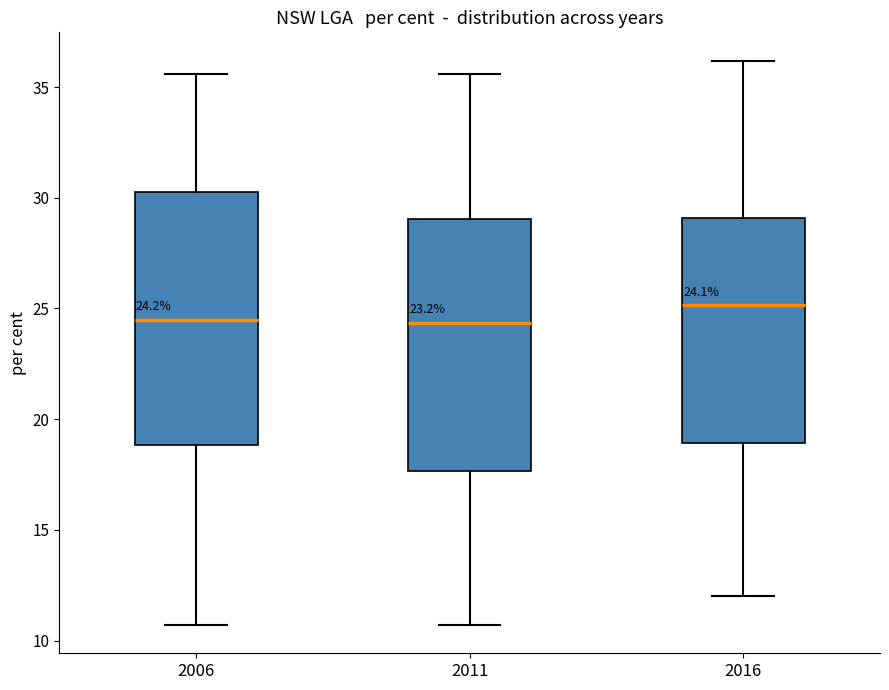

Which box has the highest median line?

2016